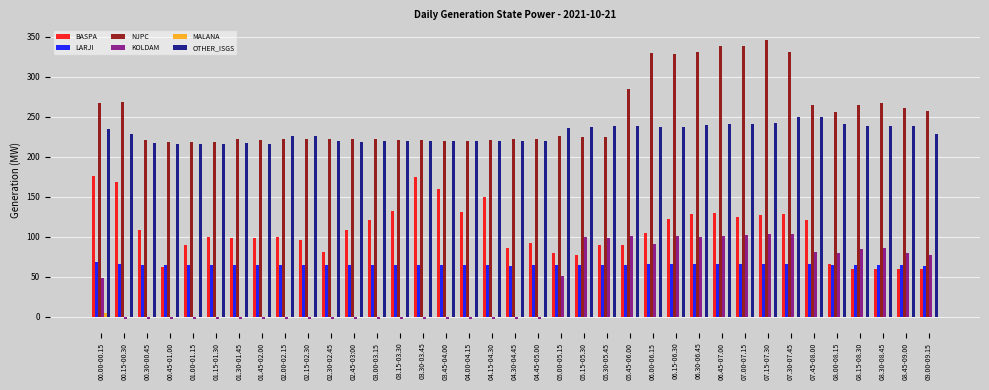

What is the sum of all LARJI values?

2409.3